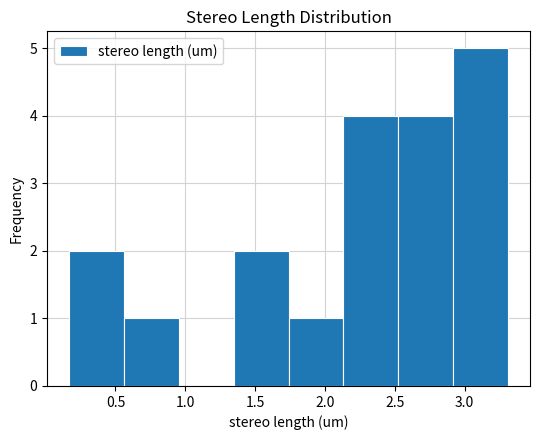

Which range on the x-axis has the tallest bar?

2.90 to 3.30